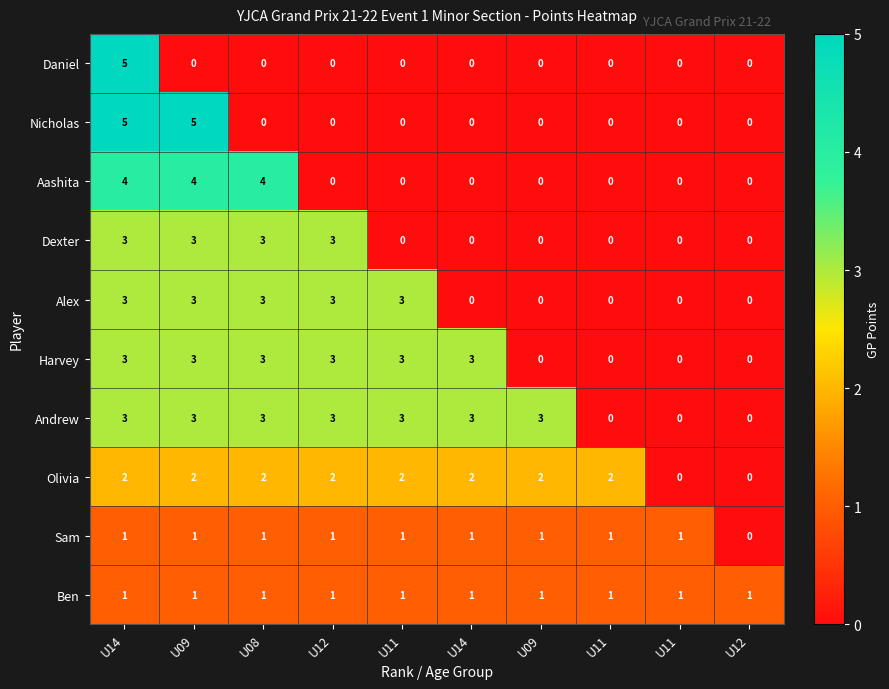

Reading right to left, list all the values displayed in this chart.

Daniel: U12=0	U11=0	U11=0	U09=0	U14=0	U11=0	U12=0	U08=0	U09=0	U14=5
Nicholas: U12=0	U11=0	U11=0	U09=0	U14=0	U11=0	U12=0	U08=0	U09=5	U14=5
Aashita: U12=0	U11=0	U11=0	U09=0	U14=0	U11=0	U12=0	U08=4	U09=4	U14=4
Dexter: U12=0	U11=0	U11=0	U09=0	U14=0	U11=0	U12=3	U08=3	U09=3	U14=3
Alex: U12=0	U11=0	U11=0	U09=0	U14=0	U11=3	U12=3	U08=3	U09=3	U14=3
Harvey: U12=0	U11=0	U11=0	U09=0	U14=3	U11=3	U12=3	U08=3	U09=3	U14=3
Andrew: U12=0	U11=0	U11=0	U09=3	U14=3	U11=3	U12=3	U08=3	U09=3	U14=3
Olivia: U12=0	U11=0	U11=2	U09=2	U14=2	U11=2	U12=2	U08=2	U09=2	U14=2
Sam: U12=0	U11=1	U11=1	U09=1	U14=1	U11=1	U12=1	U08=1	U09=1	U14=1
Ben: U12=1	U11=1	U11=1	U09=1	U14=1	U11=1	U12=1	U08=1	U09=1	U14=1